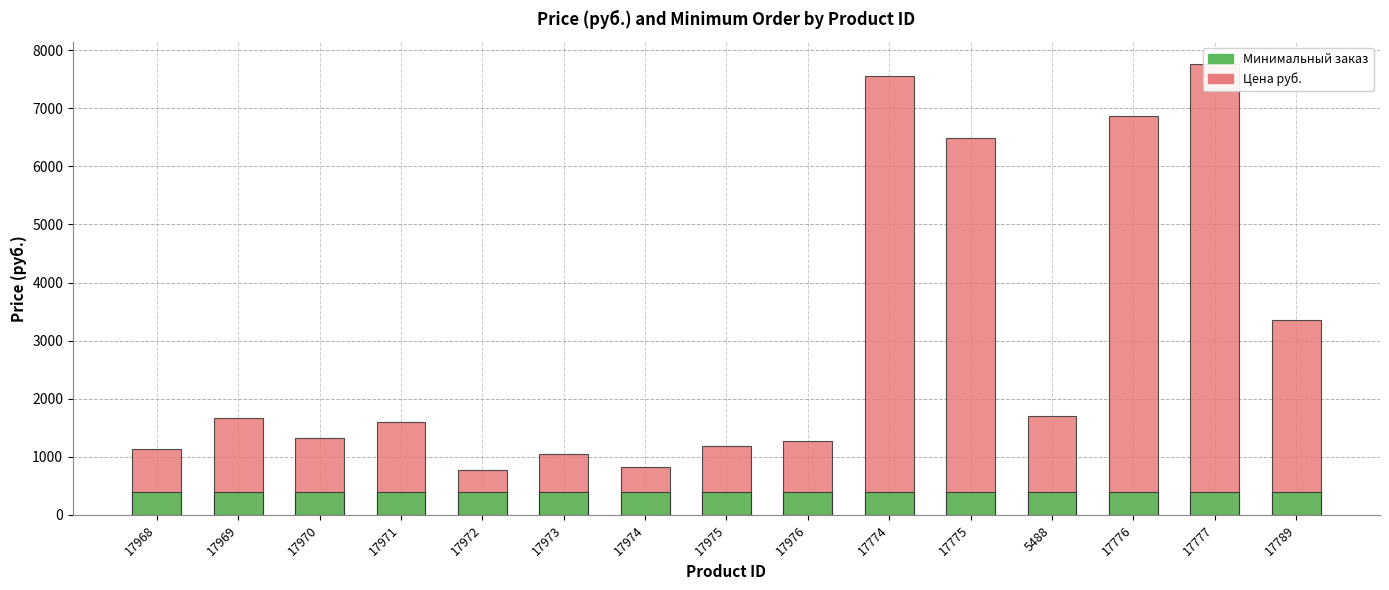

Which category has the highest value in the Минимальный заказ series?

17968